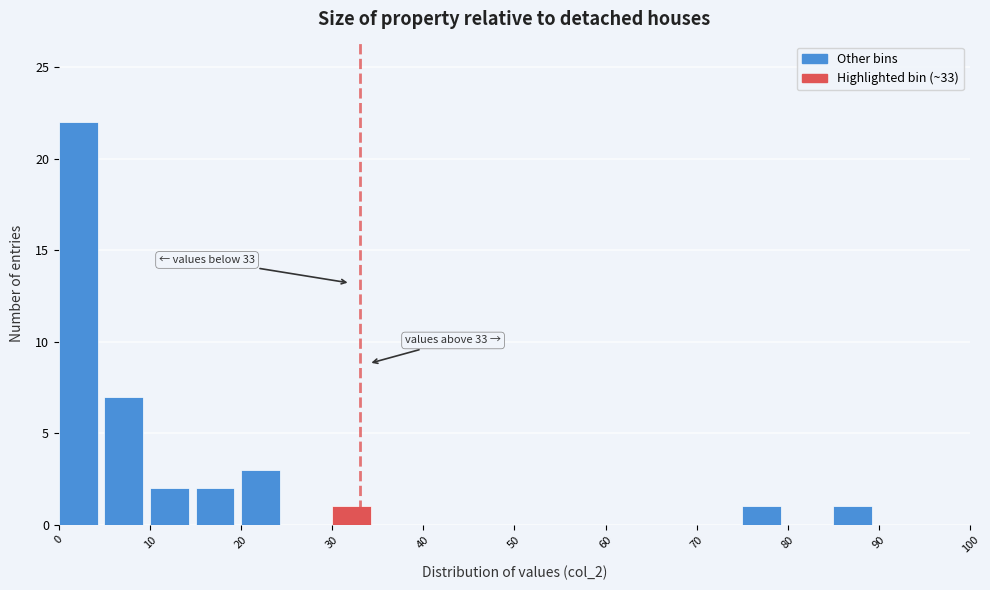

Over which range of the x-axis is the bar tallest?

0 to 5